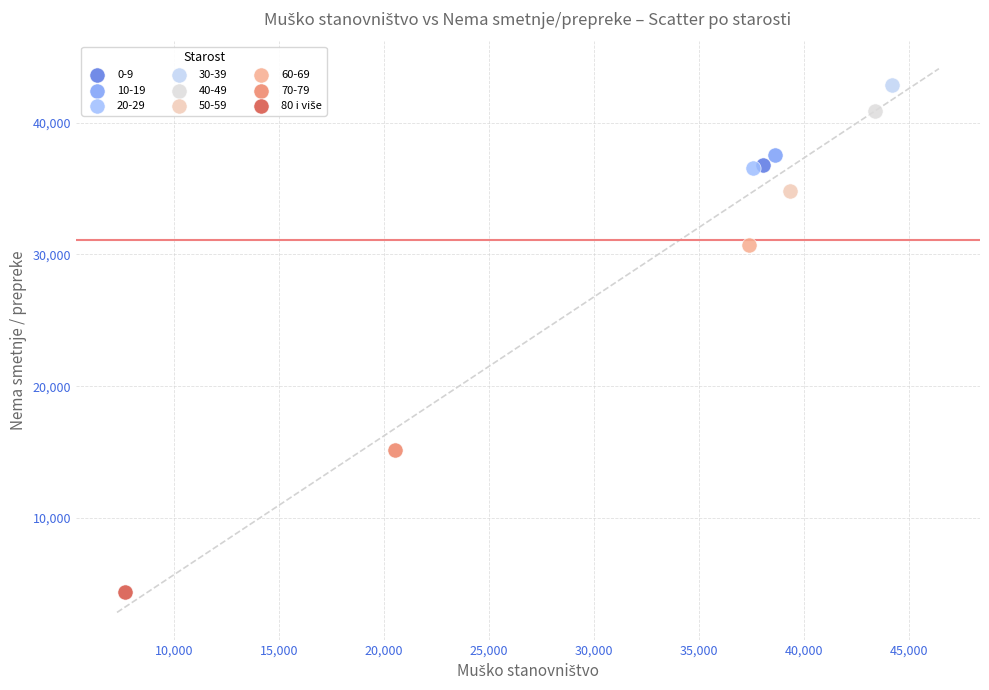

Which series contains the highest Y value?

30-39